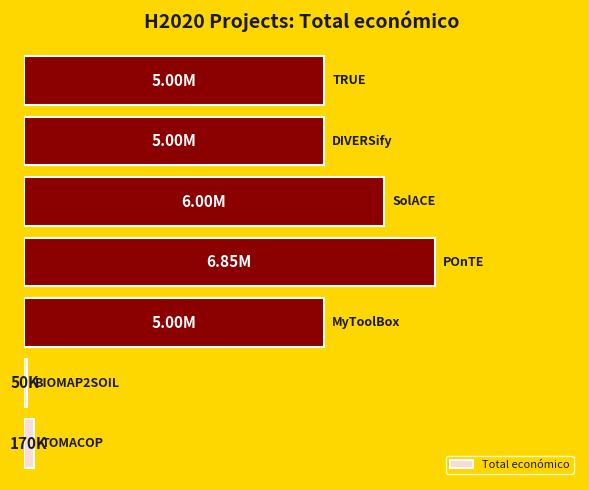

Does the chart contain any negative values?

No